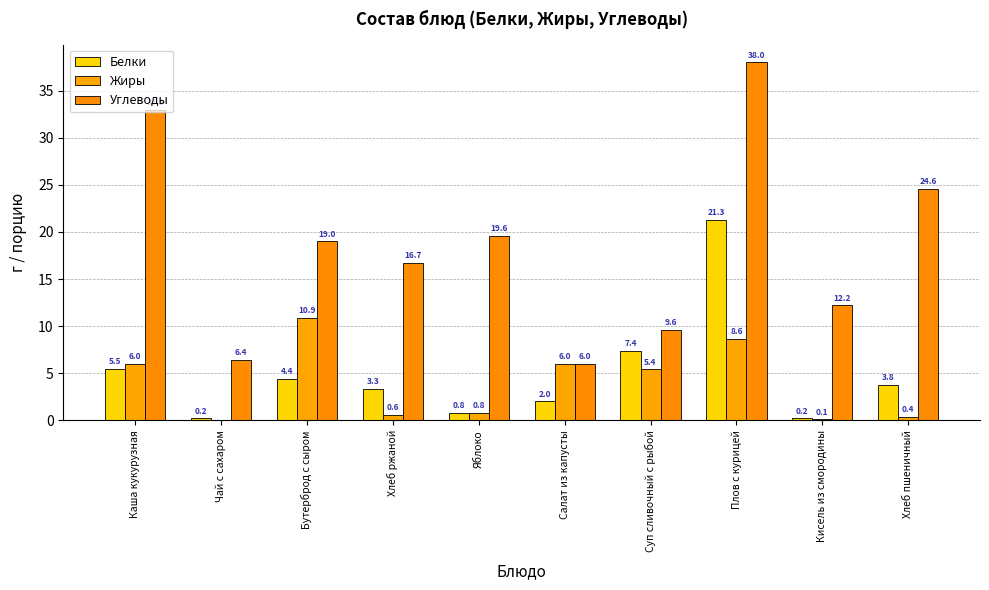

What is the maximum value shown in the chart?

38.0